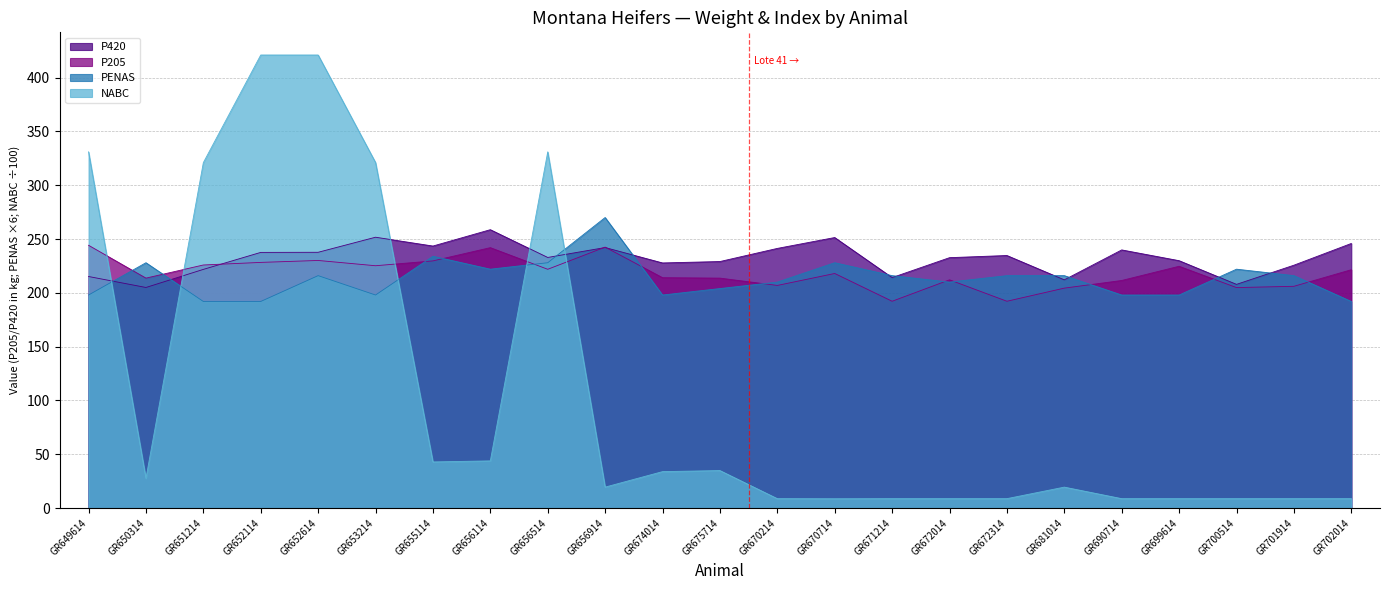

True or false: P205 has a value of 192.2 at GR672314.

True